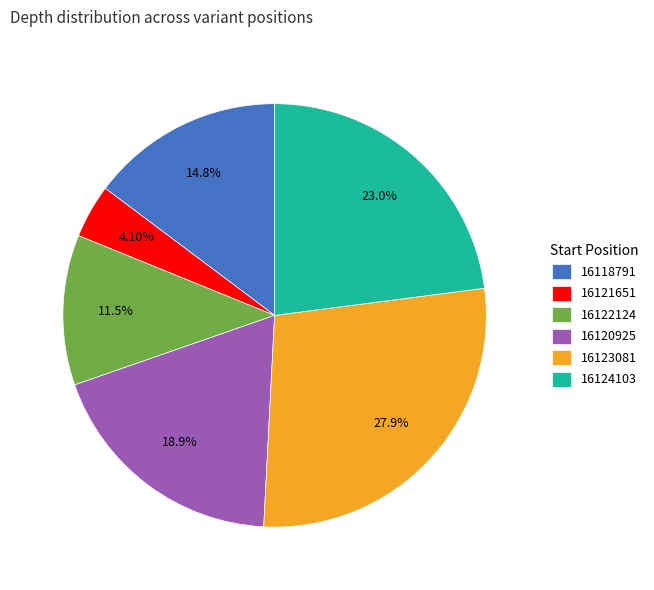

Count the number of slices in the pie.

6